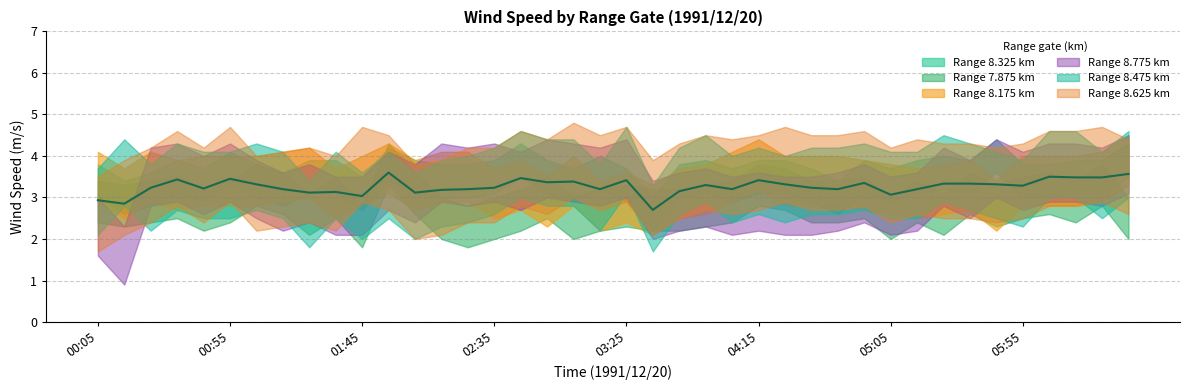

Does the chart display data point markers on the line(s)?

No